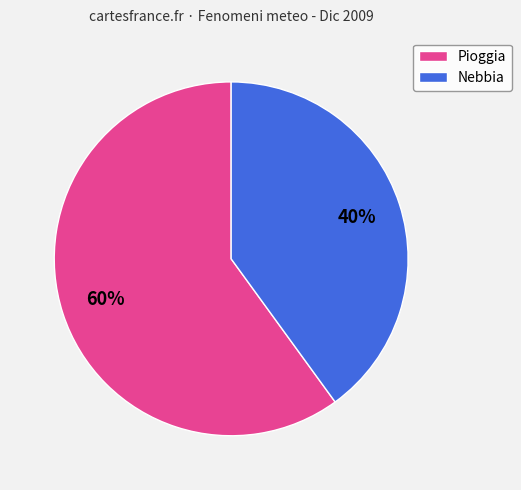

What is the ratio of the value at Nebbia to the value at Pioggia?

0.7